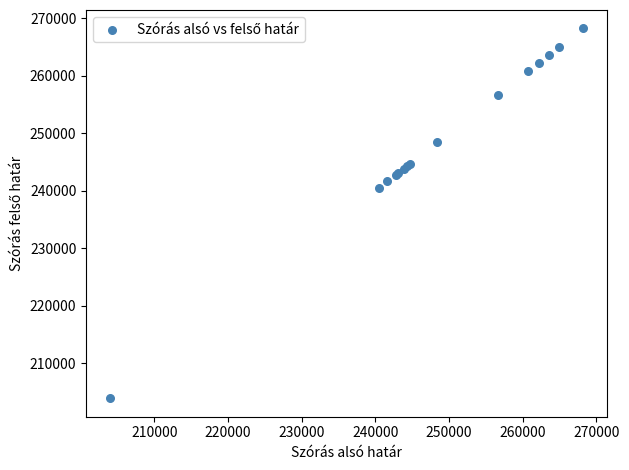

What Y value in the scatter plot is closest to 236077?

240484